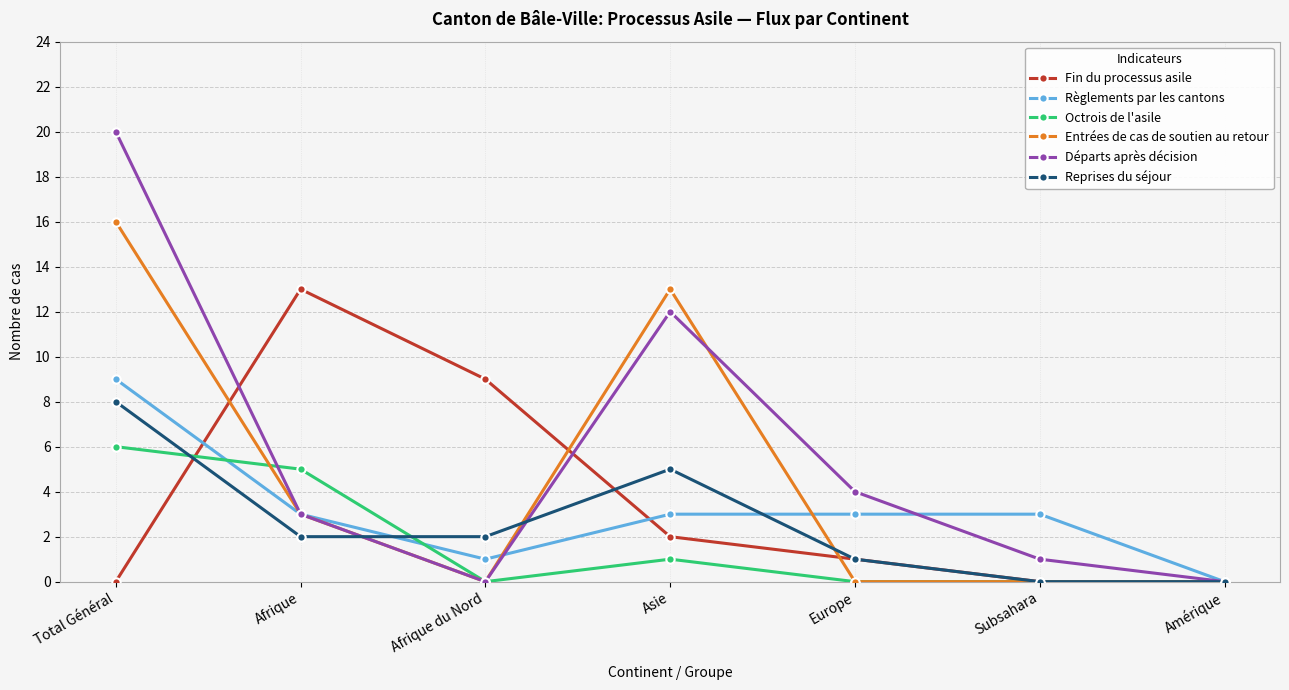

What is the sum of all Départs après décision values?

40